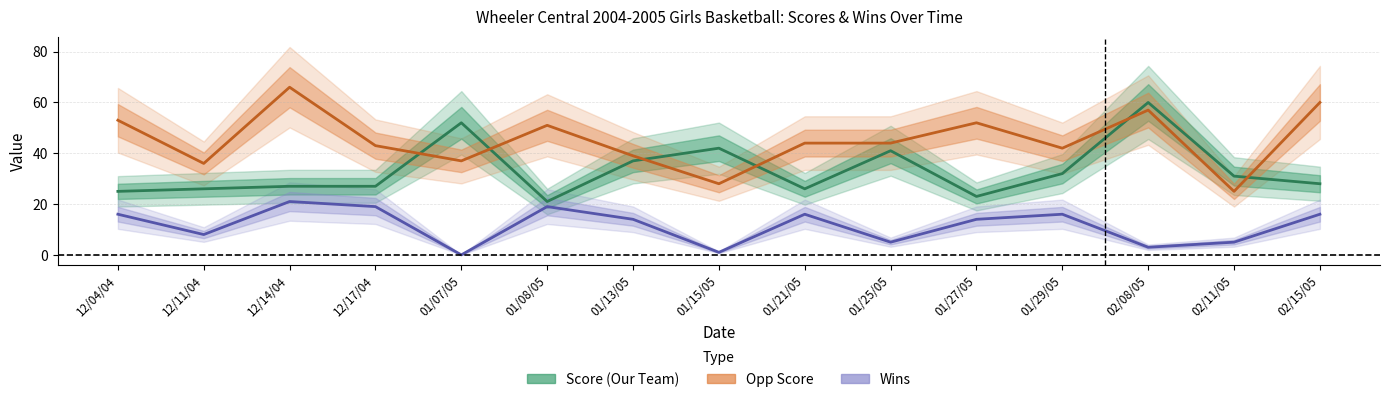

What is the difference between the highest and lowest values at 12/04/04?

37